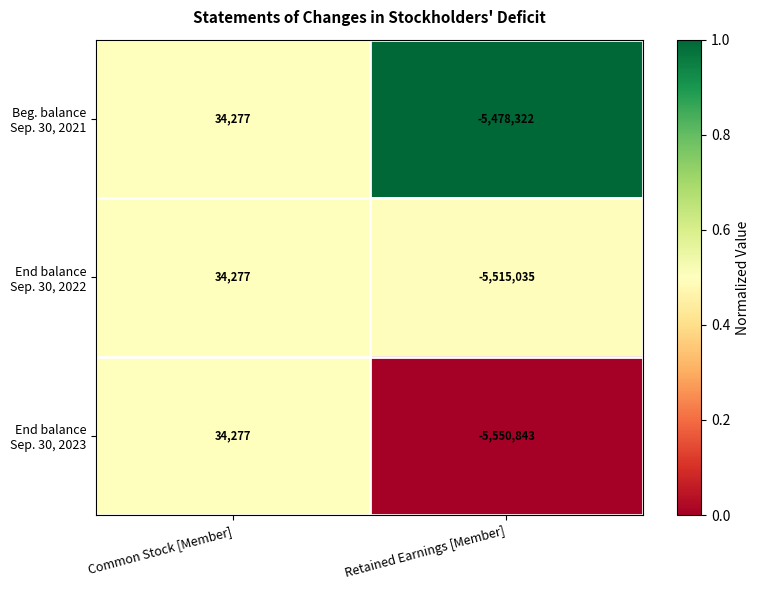

At which category is the sum across all series the highest?

Common Stock [Member]